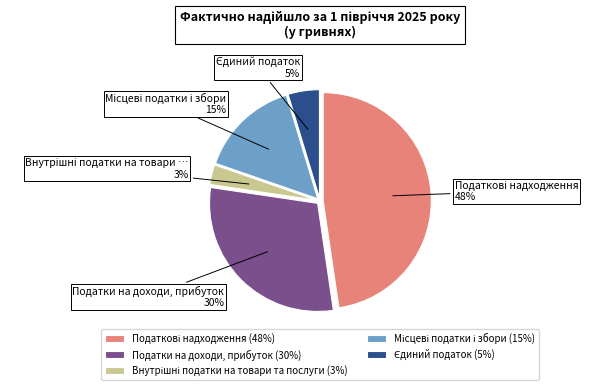

What percentage is the Податки на доходи, прибуток (30%) slice, to the nearest percent?

30%